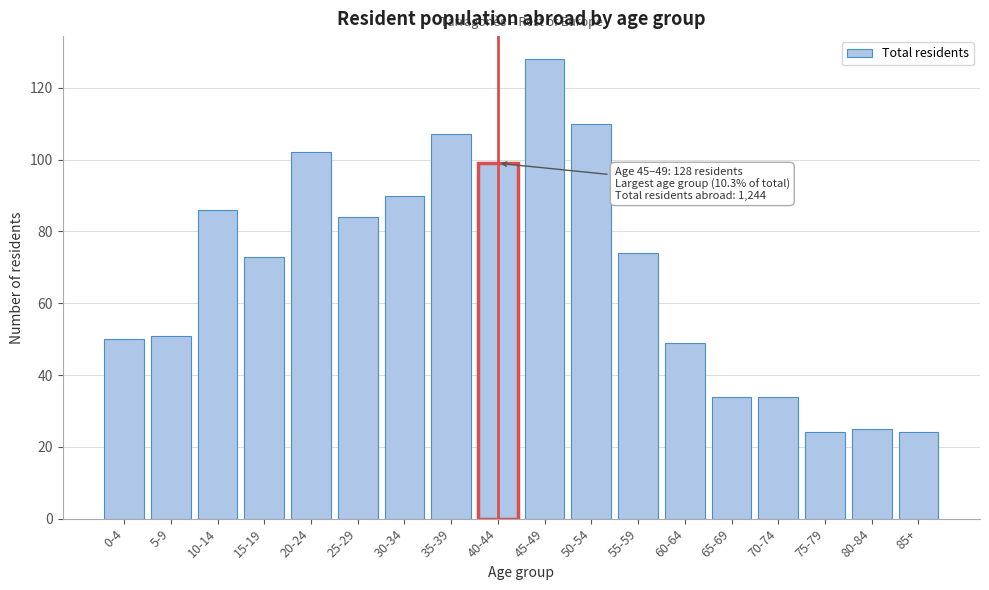

Reading left to right, what are all the values shown in this chart?

50	51	86	73	102	84	90	107	99	128	110	74	49	34	34	24	25	24